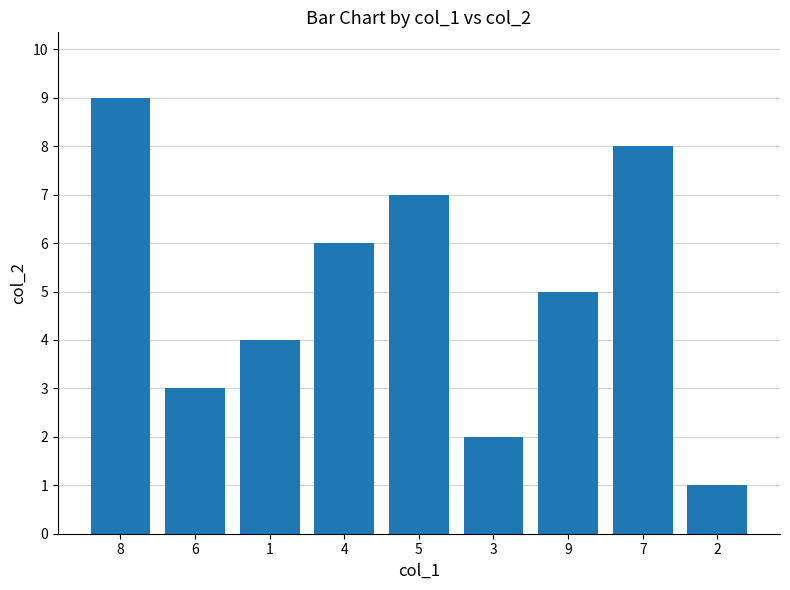

What is the label of the 2nd bar from the left?

6